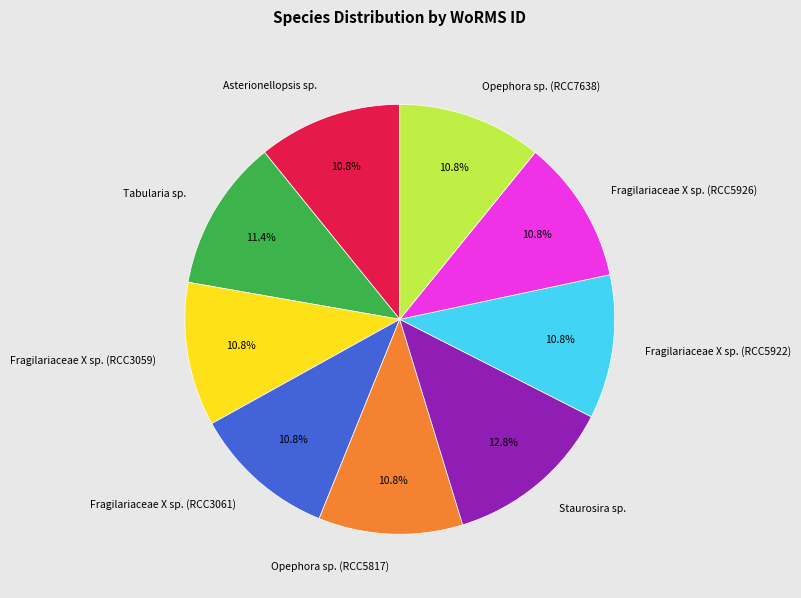

True or false: Fragilariaceae X sp. (RCC5926) accounts for 4% of the total.

False